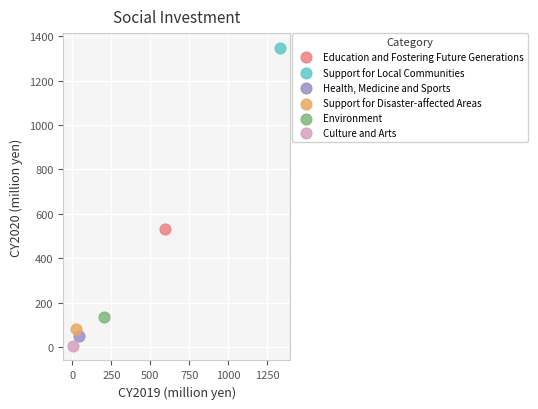

What are all the series names shown in the legend?

Education and Fostering Future Generations, Support for Local Communities, Health, Medicine and Sports, Support for Disaster-affected Areas, Environment, Culture and Arts